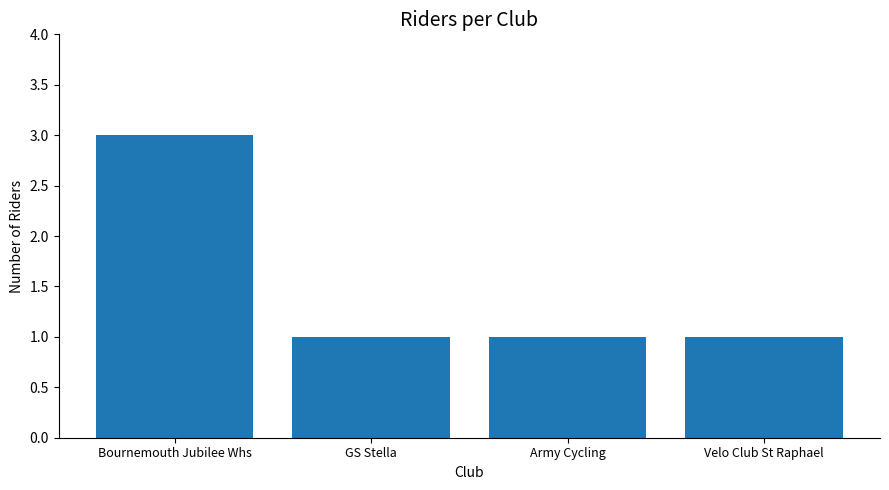

What value does the data have at Bournemouth Jubilee Whs?

3